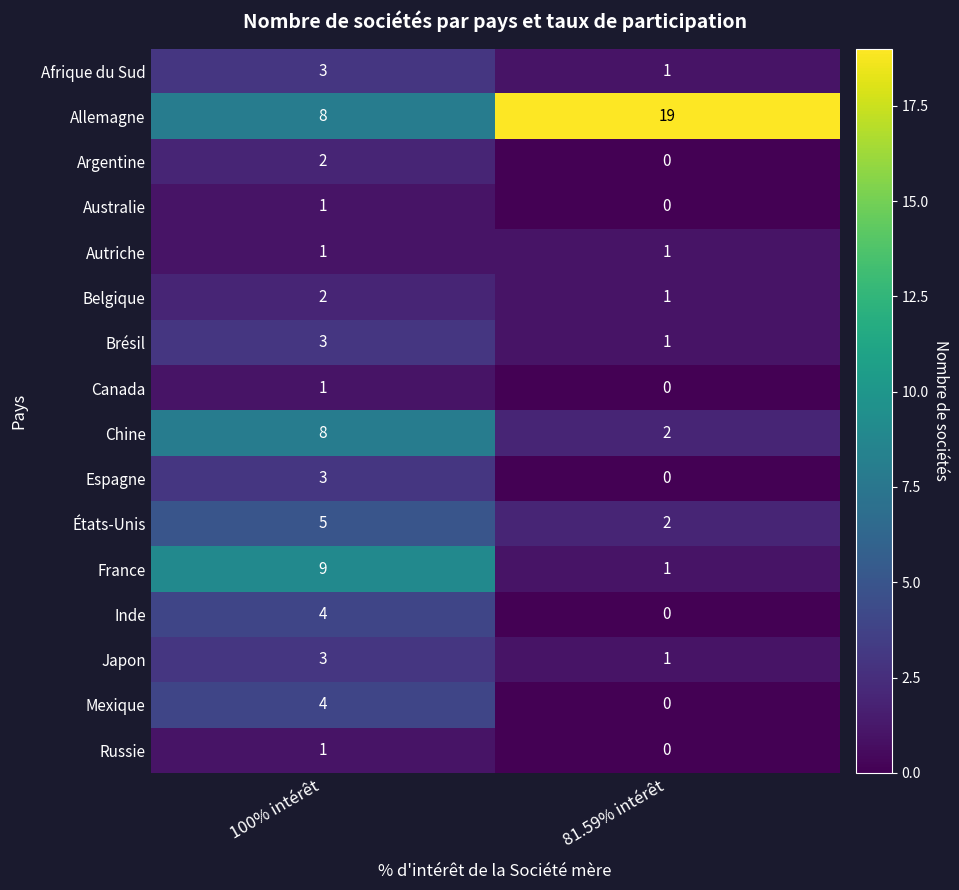

List the labels in order of Chine value, smallest first.

81.59% intérêt, 100% intérêt